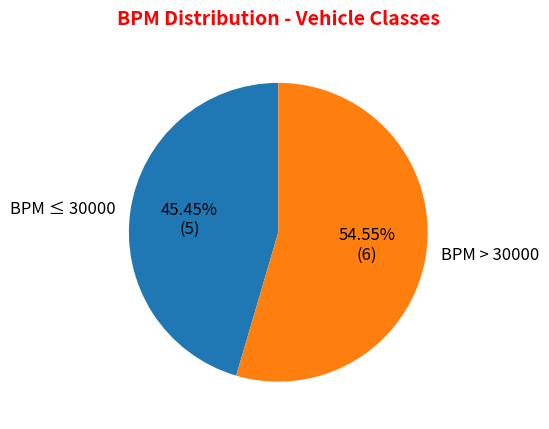

Do BPM > 30000 and BPM ≤ 30000 together represent more than half of the pie?

Yes